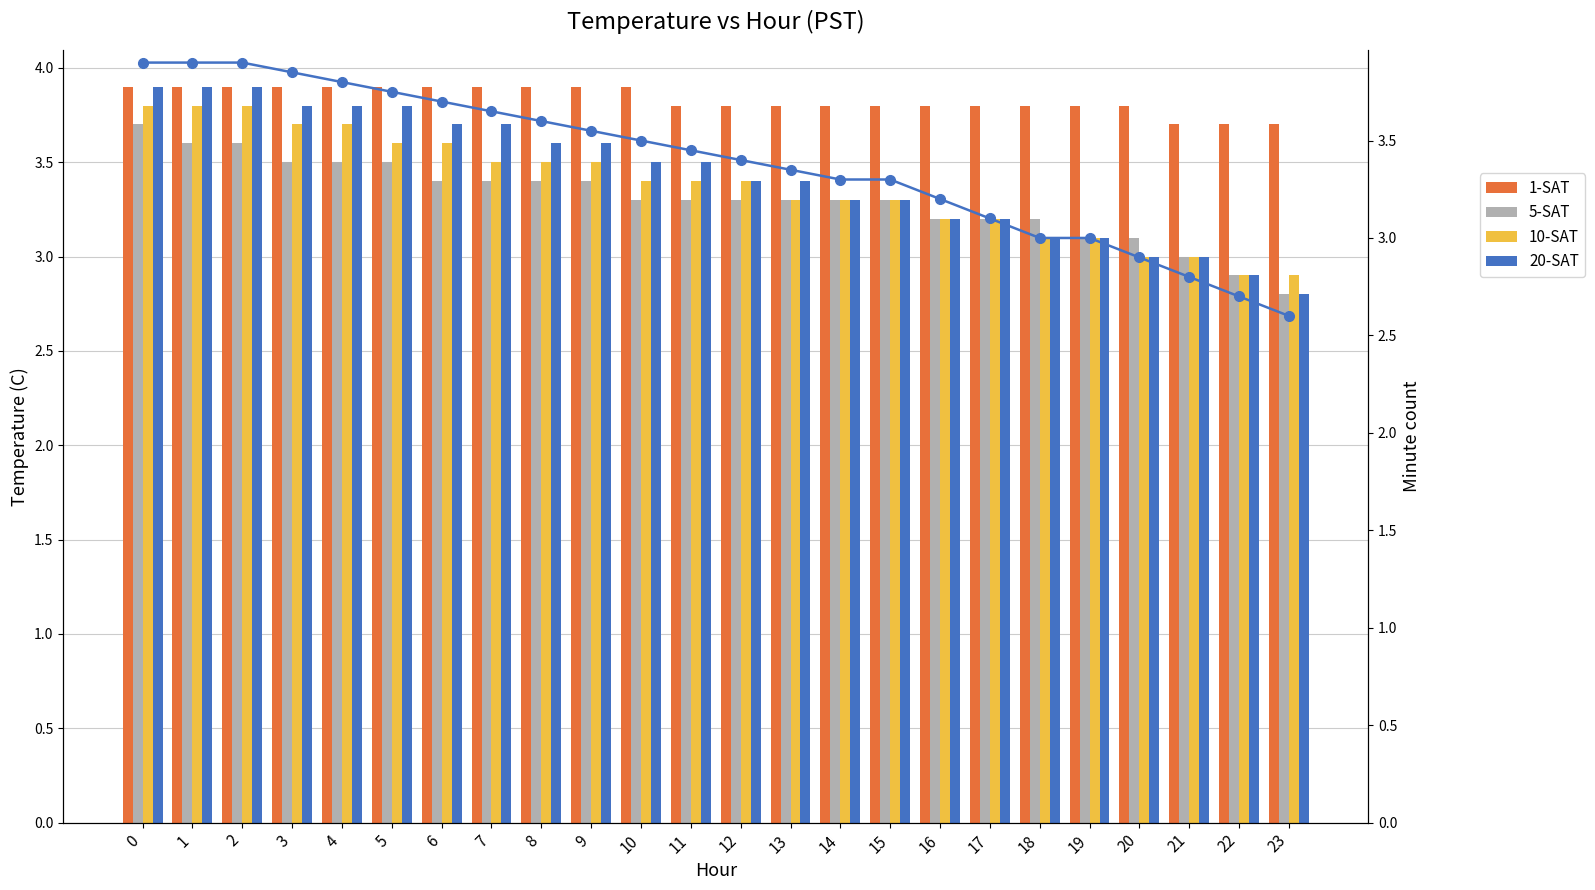

Where is 20-SAT nearest to the value 3?

20